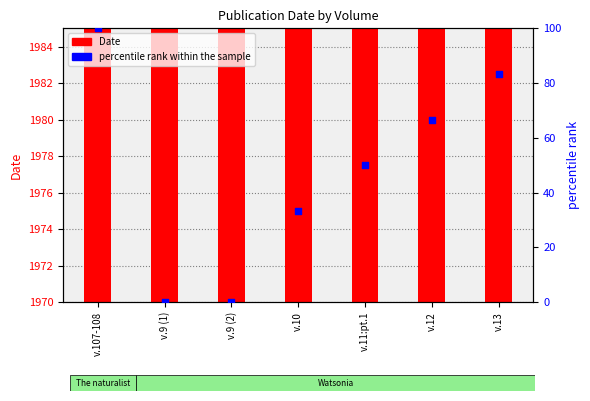

Which series has the largest total across all categories?

Date